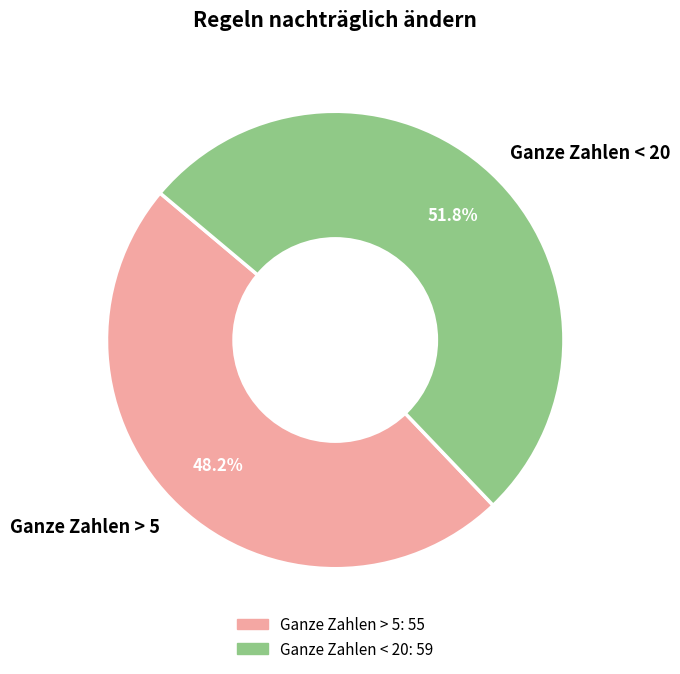

To the nearest percent, what is the difference between the Ganze Zahlen < 20 and Ganze Zahlen > 5 slice percentages?

4%